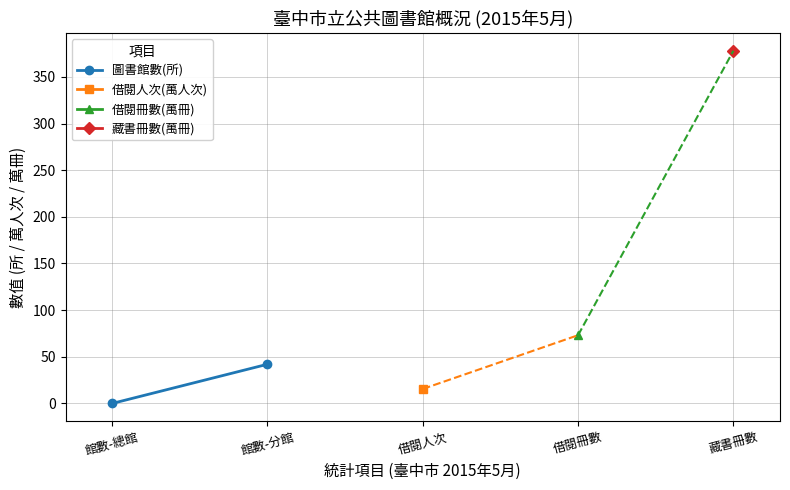

What position from the left is 館數-分館?

2